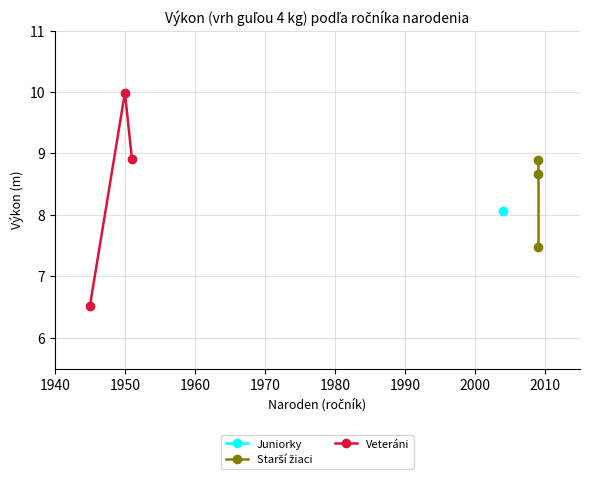

What is the value of the Veteráni point at the 3rd from the left?

8.9